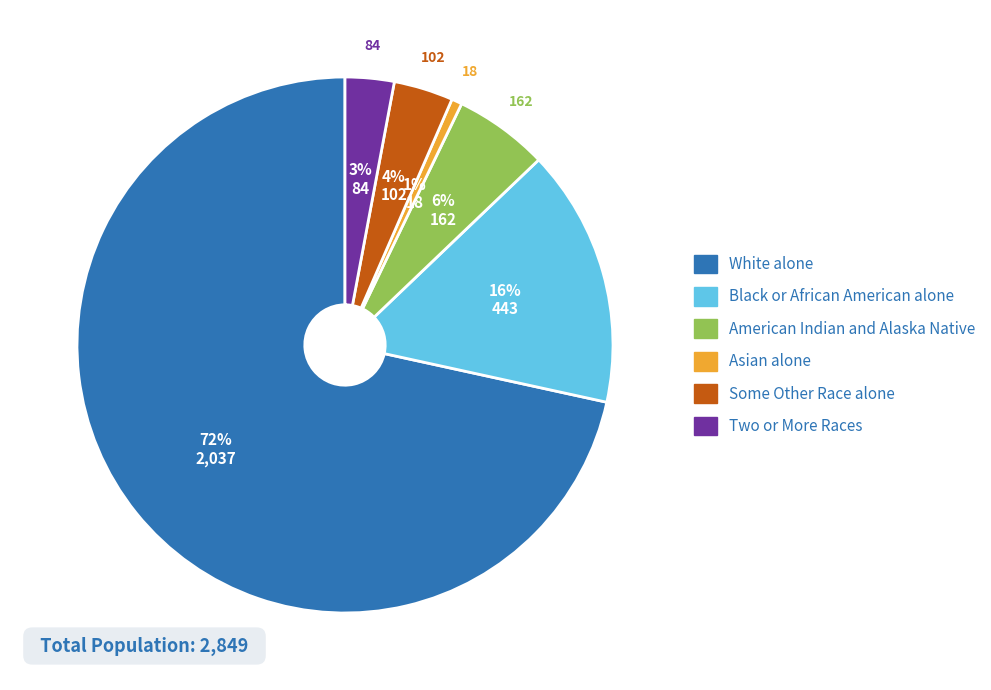

To the nearest percent, what is the combined percentage of Some Other Race alone and Two or More Races?

7%